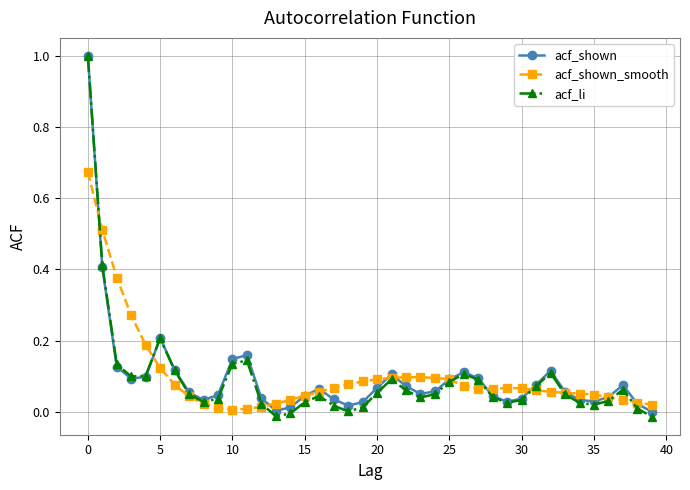

Which series has the widest spread of values?

acf_li